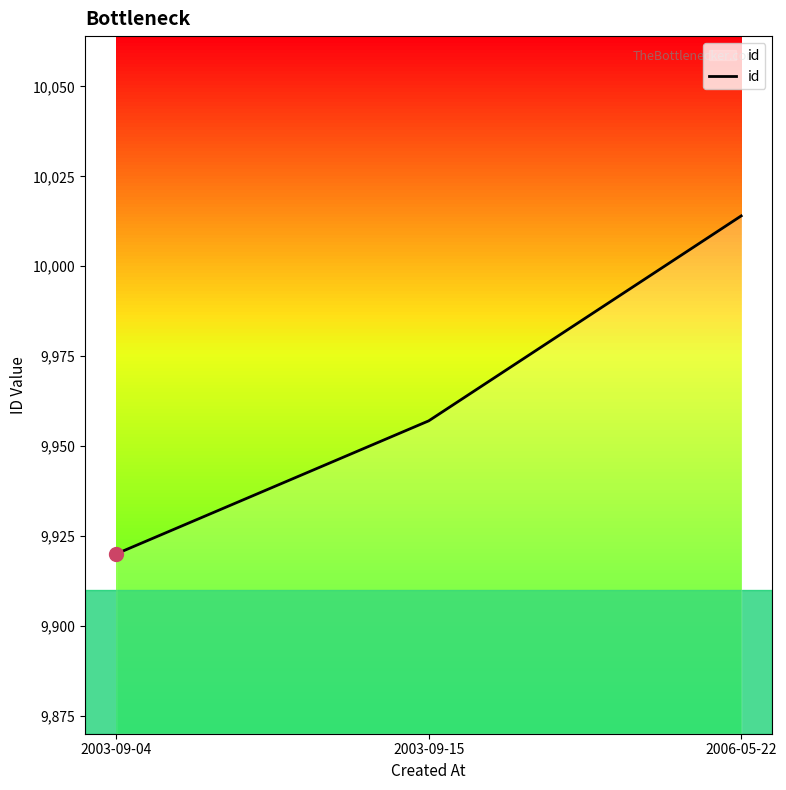

Read the value at 2003-09-15.

9957